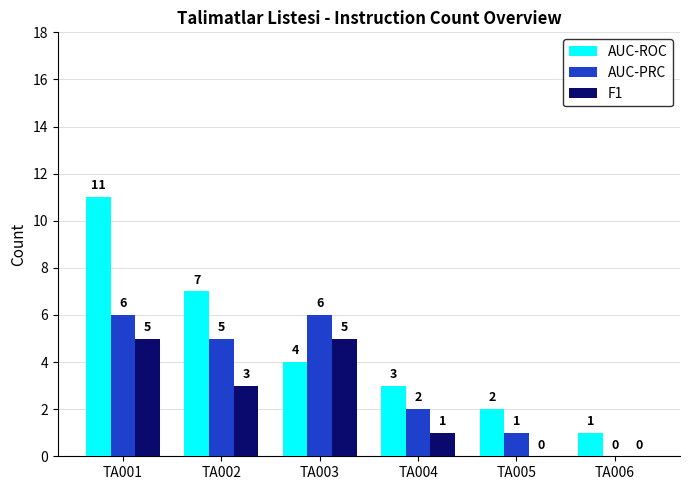

The AUC-ROC series shows 6 at TA001. True or false?

False